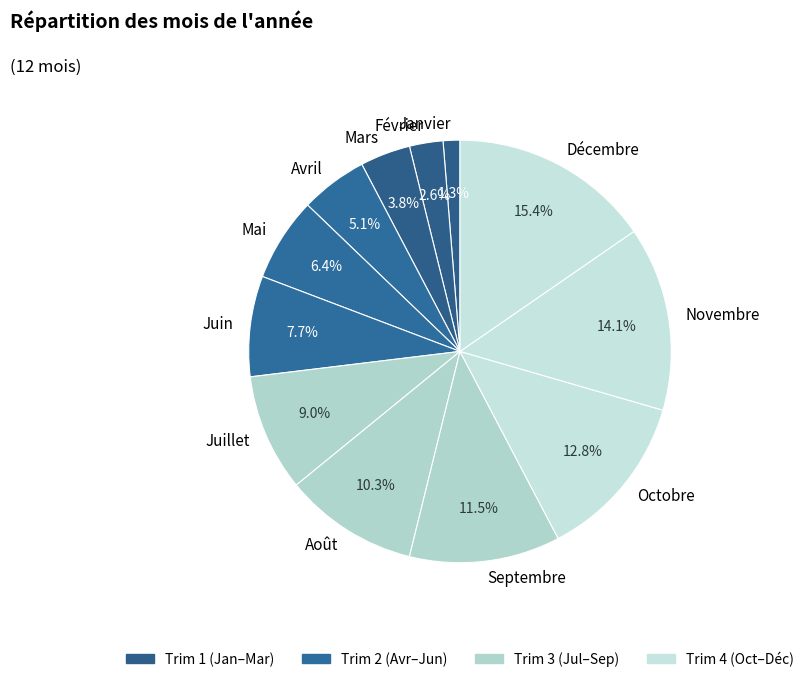

Does Février represent more than half of the total?

No